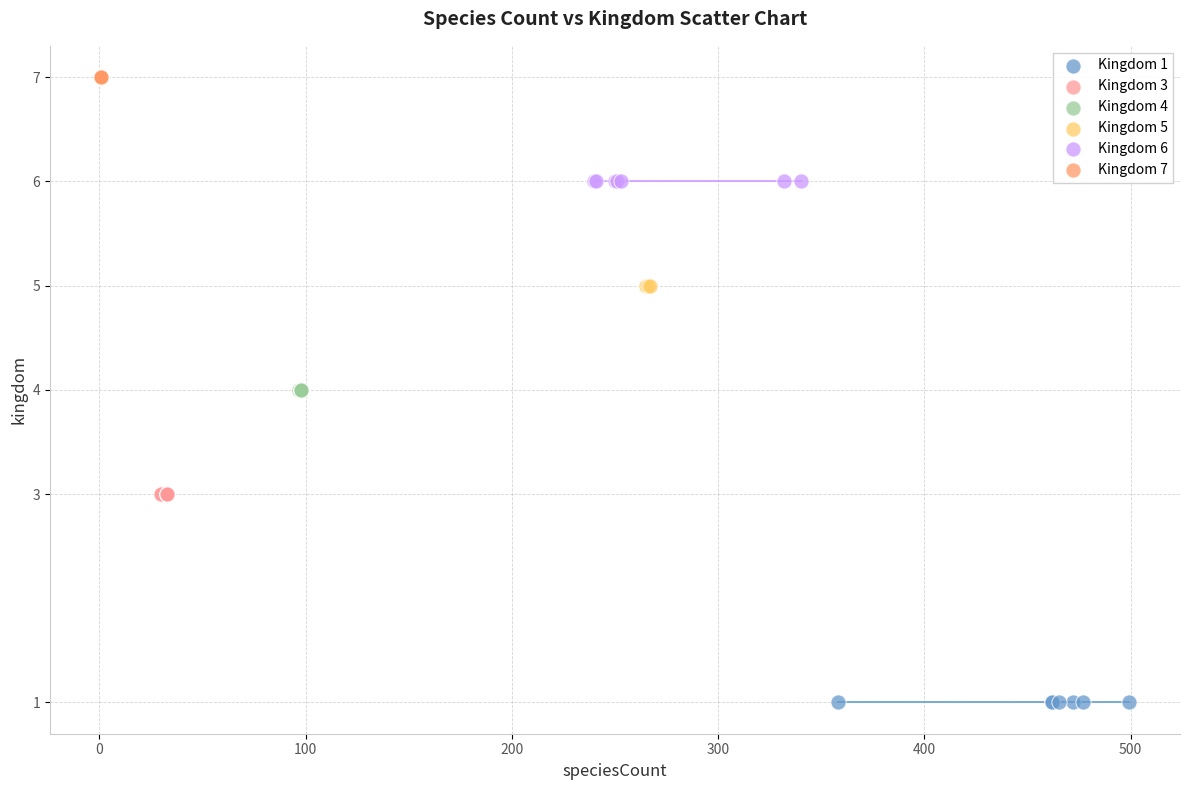

What are all the series names shown in the legend?

Kingdom 1, Kingdom 3, Kingdom 4, Kingdom 5, Kingdom 6, Kingdom 7